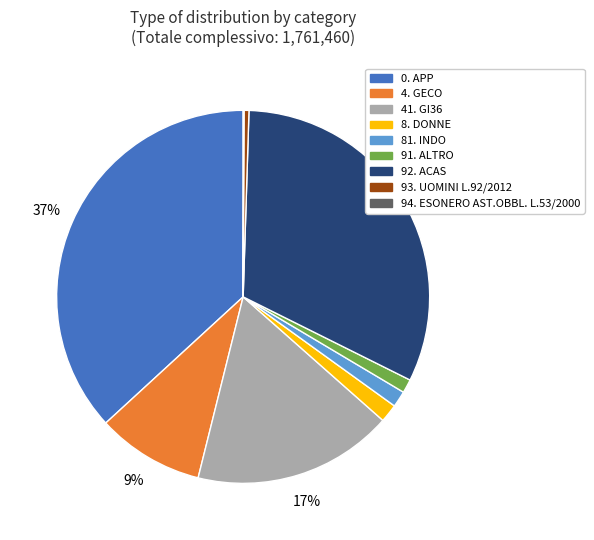

To the nearest percent, what is the difference between the largest and smallest slice percentages?

37%